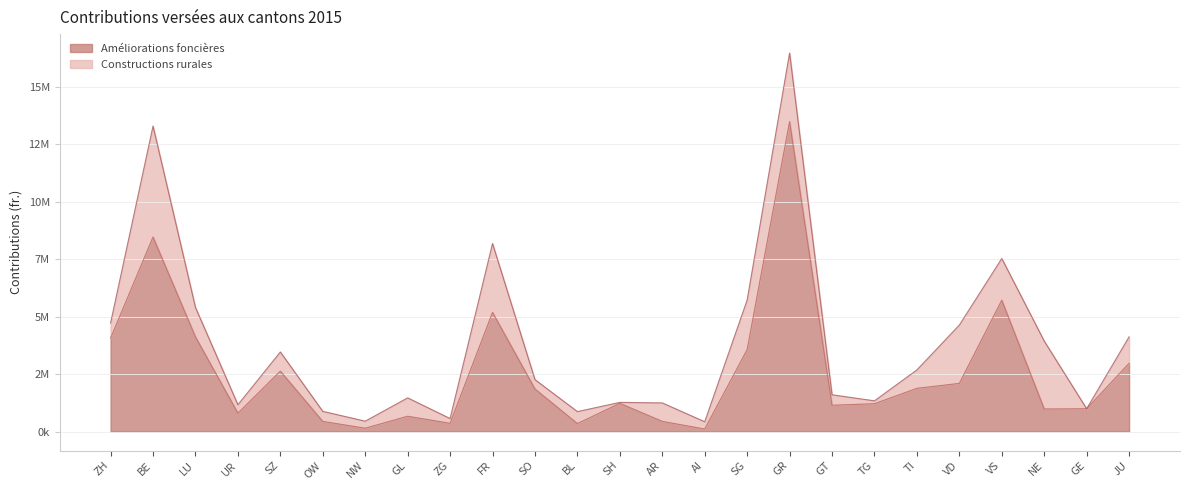

What is the approximate value at ZH?

4065752